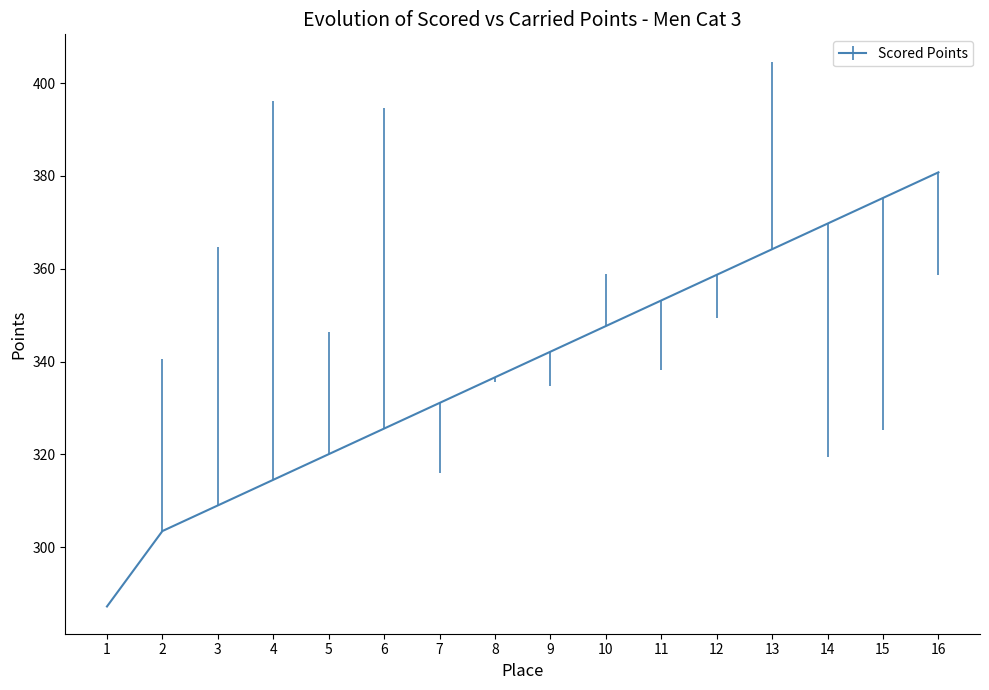

Reading left to right, what are all the values shown in this chart?

287.2	303.5	309.0	314.5	320.0	325.5	331.1	336.6	342.1	347.6	353.2	358.7	364.2	369.7	375.3	380.8